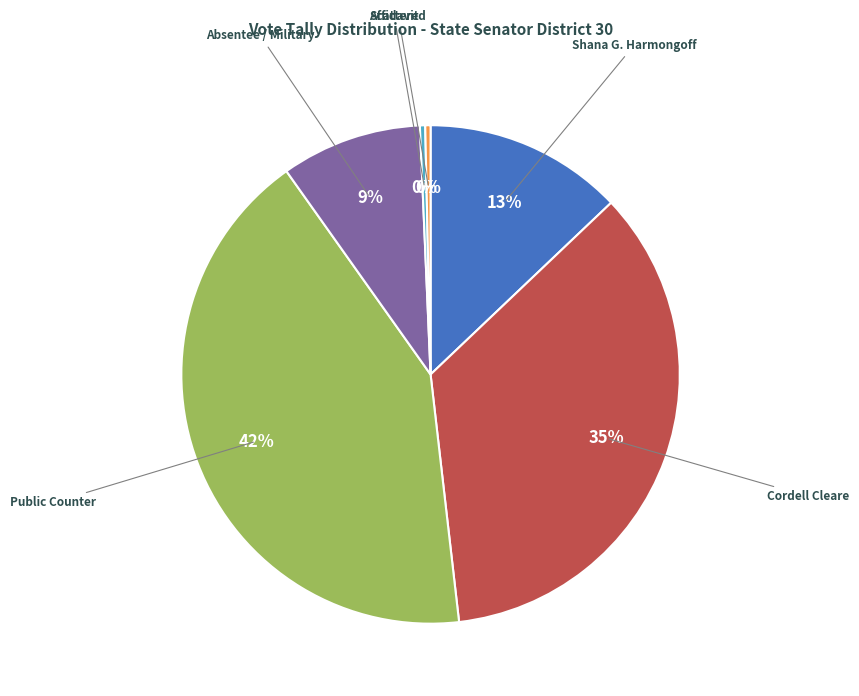

How many slices are in this pie chart?

6